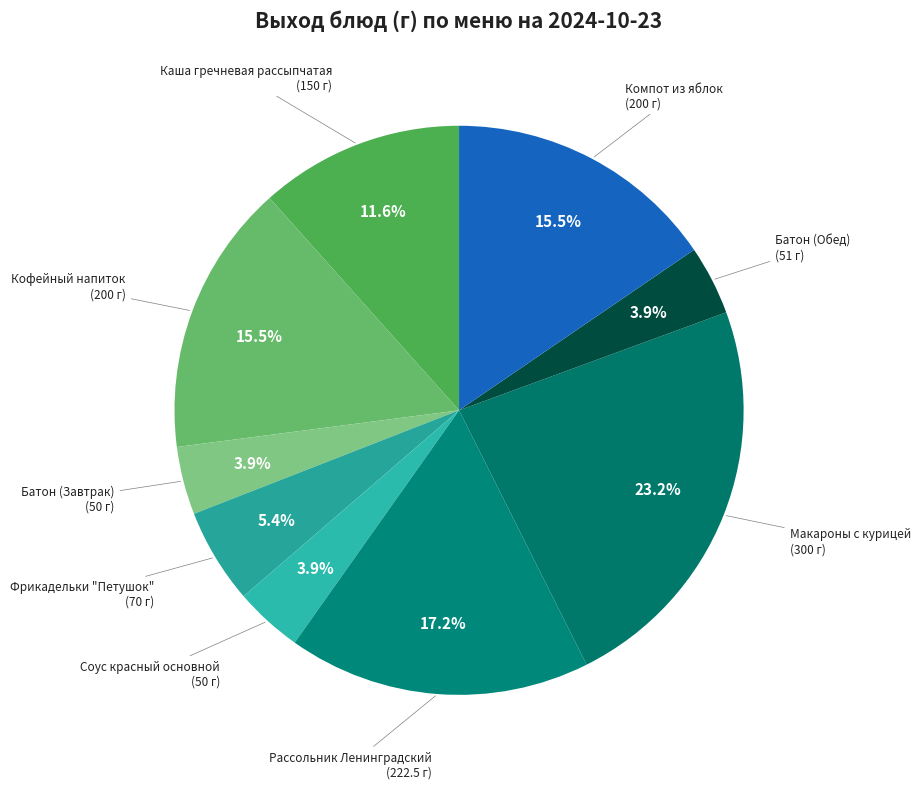

Rank the categories by value from lowest to highest.

Батон (Завтрак), Соус красный основной, Батон (Обед), Фрикадельки "Петушок", Каша гречневая рассыпчатая, Кофейный напиток, Компот из яблок, Рассольник Ленинградский, Макароны с курицей